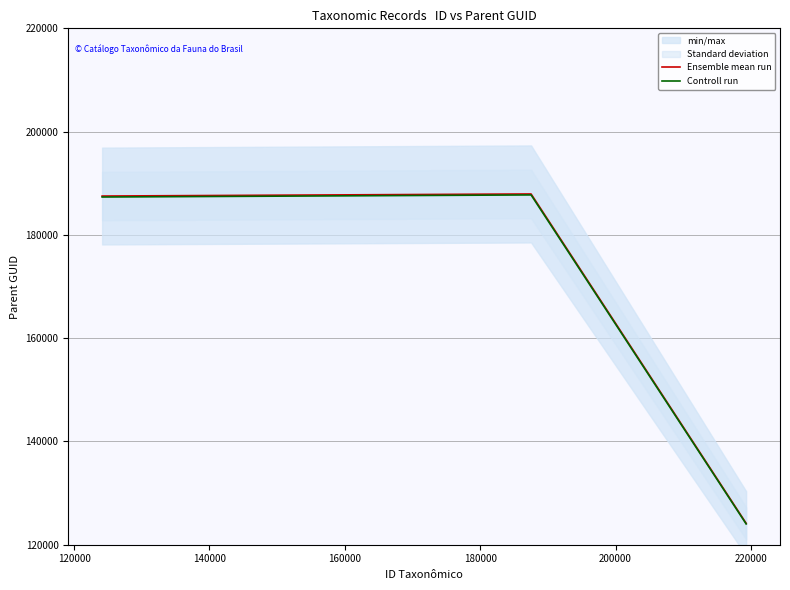

What is the minimum value for Ensemble mean run?

124148.0